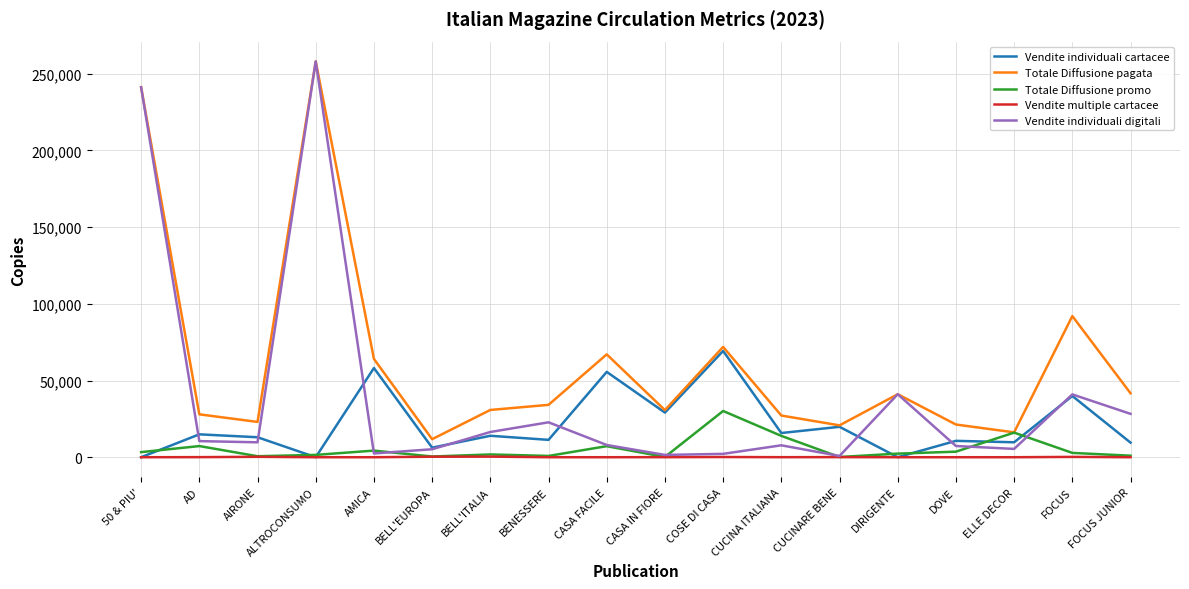

Which series has the largest range (max minus min)?

Vendite individuali digitali